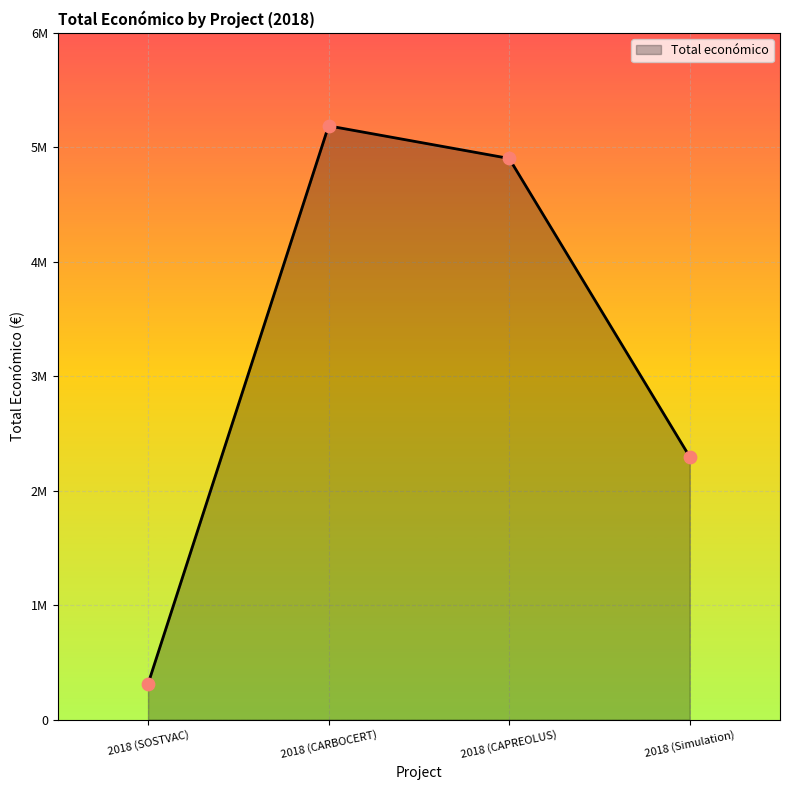

Which has a higher value, 2018 (CAPREOLUS) or 2018 (Simulation)?

2018 (CAPREOLUS)